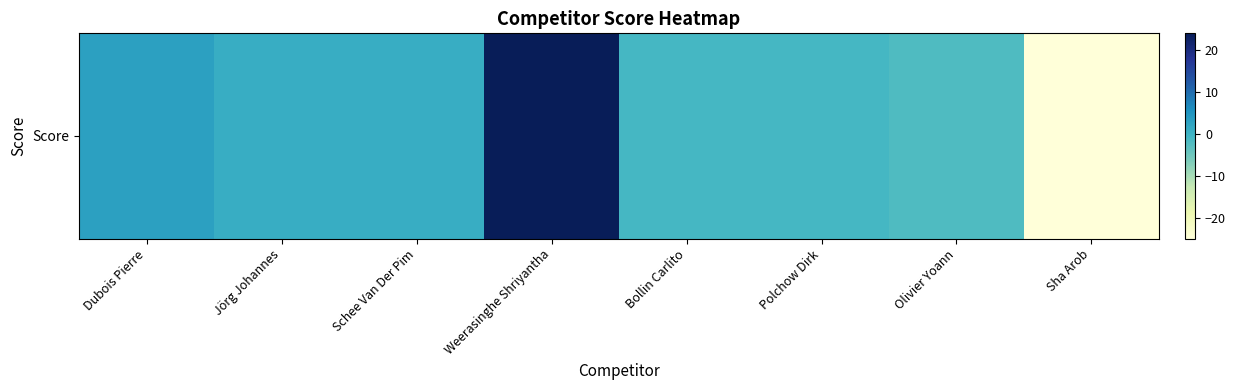

At which category does the chart reach its minimum across all series?

Sha Arob